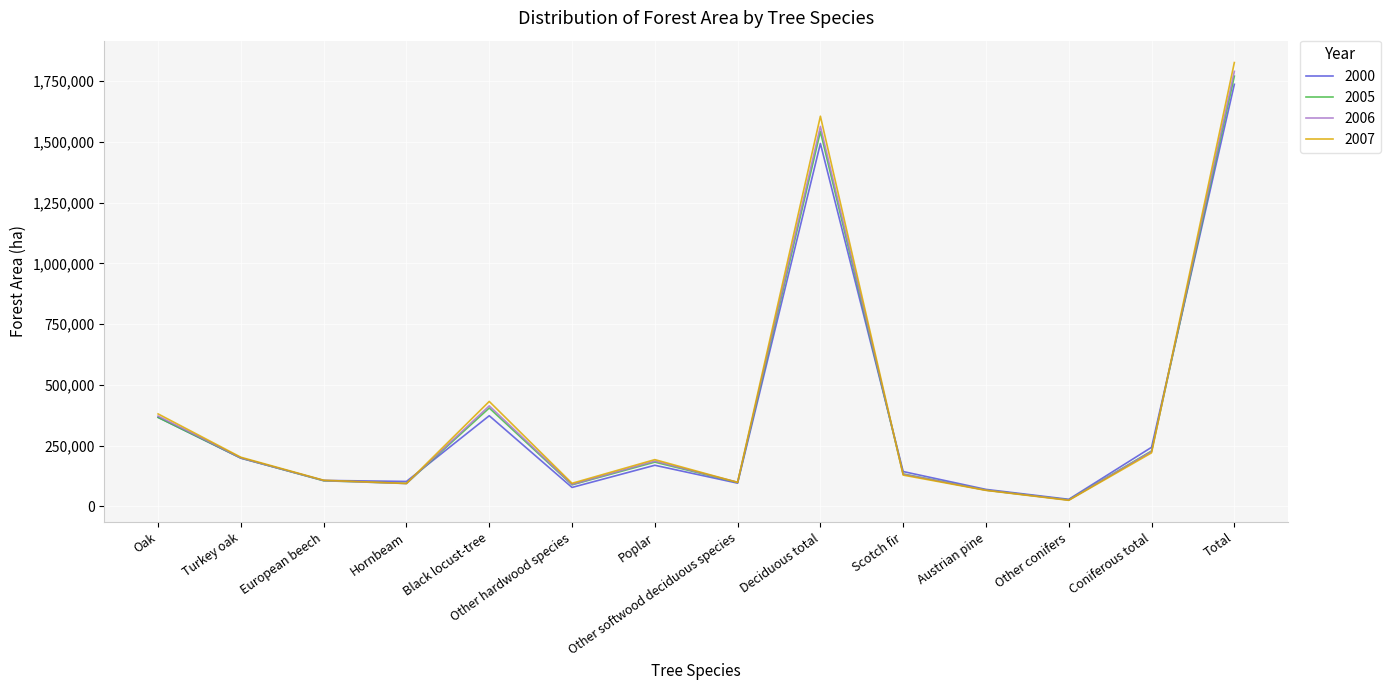

What is the difference between the second highest and second lowest values in the 2007 series?

1538925